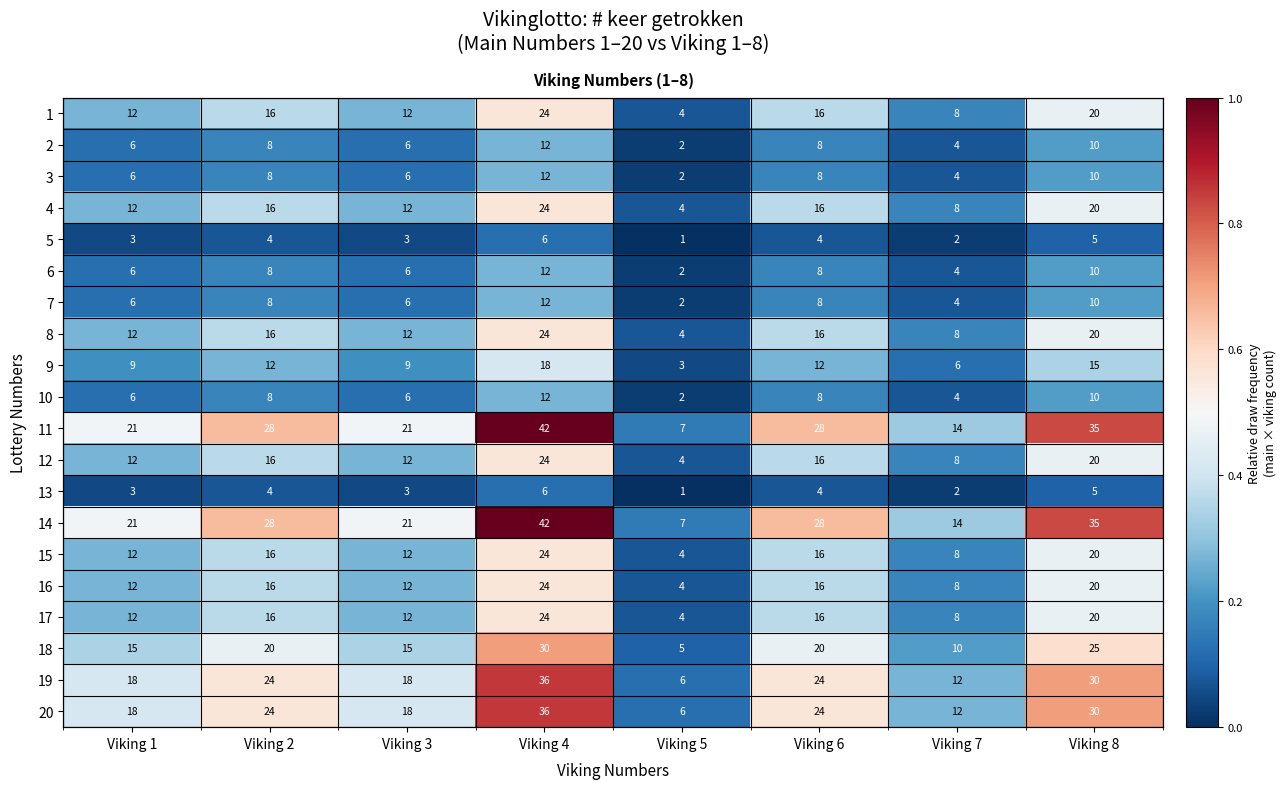

Where is 14 nearest to the value 0?

Viking 5